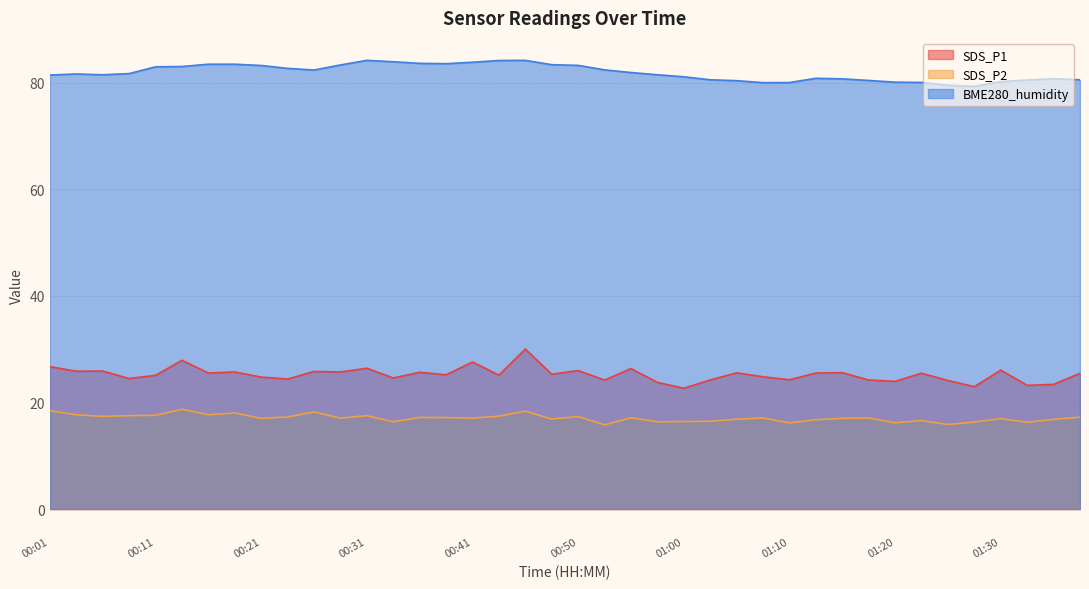

Reading right to left, list all the values displayed in this chart.

SDS_P1: 25.5	23.4	23.2	26.1	23.0	24.1	25.5	24.0	24.2	25.6	25.5	24.3	24.8	25.6	24.2	22.7	23.8	26.4	24.2	26.0	25.3	30.0	25.1	27.6	25.2	25.7	24.6	26.4	25.7	25.8	24.4	24.8	25.7	25.5	27.9	25.1	24.5	25.9	25.9	26.7
SDS_P2: 17.2	16.8	16.3	17.0	16.3	15.9	16.6	16.2	17.1	17.0	16.8	16.2	17.1	16.9	16.5	16.4	16.4	17.1	15.8	17.4	16.9	18.4	17.4	17.1	17.2	17.2	16.4	17.5	17.1	18.2	17.3	17.0	18.0	17.7	18.7	17.6	17.5	17.4	17.7	18.5
BME280_humidity: 80.6	80.8	80.5	80.2	79.3	79.5	80.1	80.1	80.5	80.8	80.9	80.1	80.0	80.4	80.6	81.1	81.5	81.9	82.4	83.3	83.4	84.2	84.2	83.9	83.6	83.7	84.0	84.2	83.4	82.4	82.7	83.3	83.5	83.5	83.1	83.0	81.7	81.5	81.7	81.5